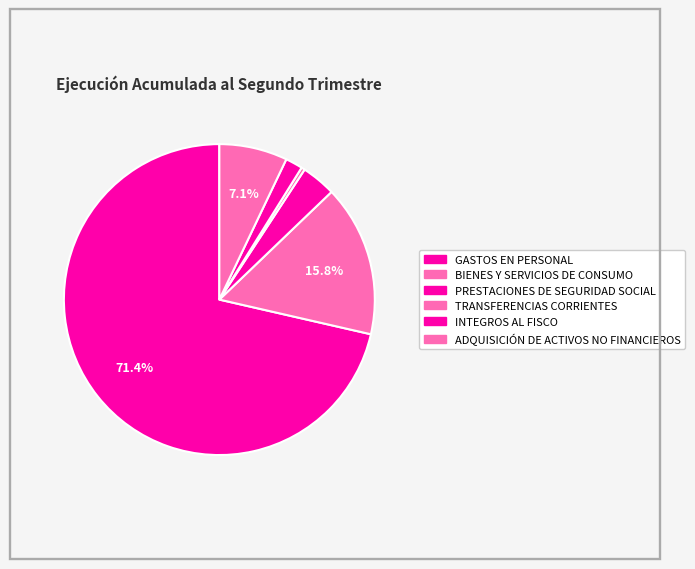

True or false: INTEGROS AL FISCO accounts for 1% of the total.

False